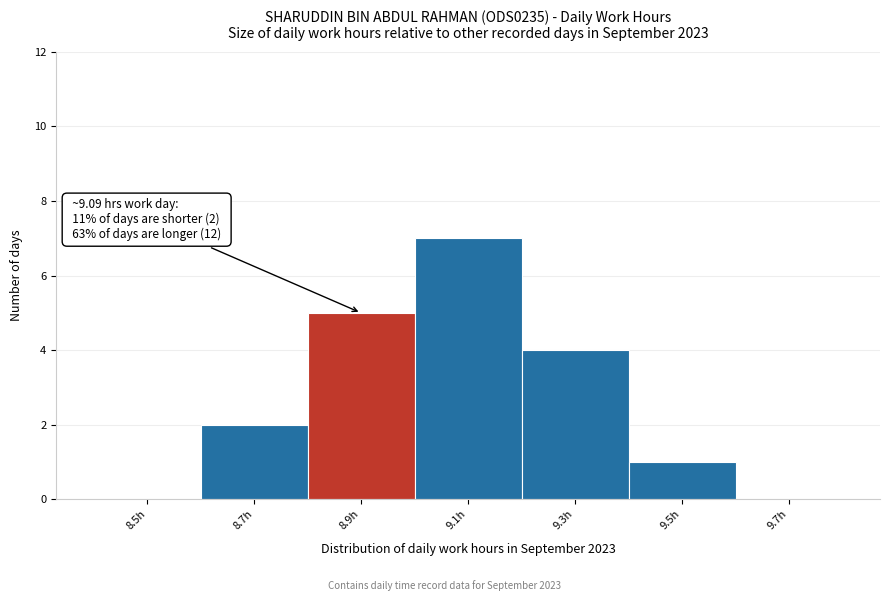

Reading left to right, list all the values displayed in this chart.

8.5h=0	8.7h=2	8.9h=5	9.1h=7	9.3h=4	9.5h=1	9.7h=0